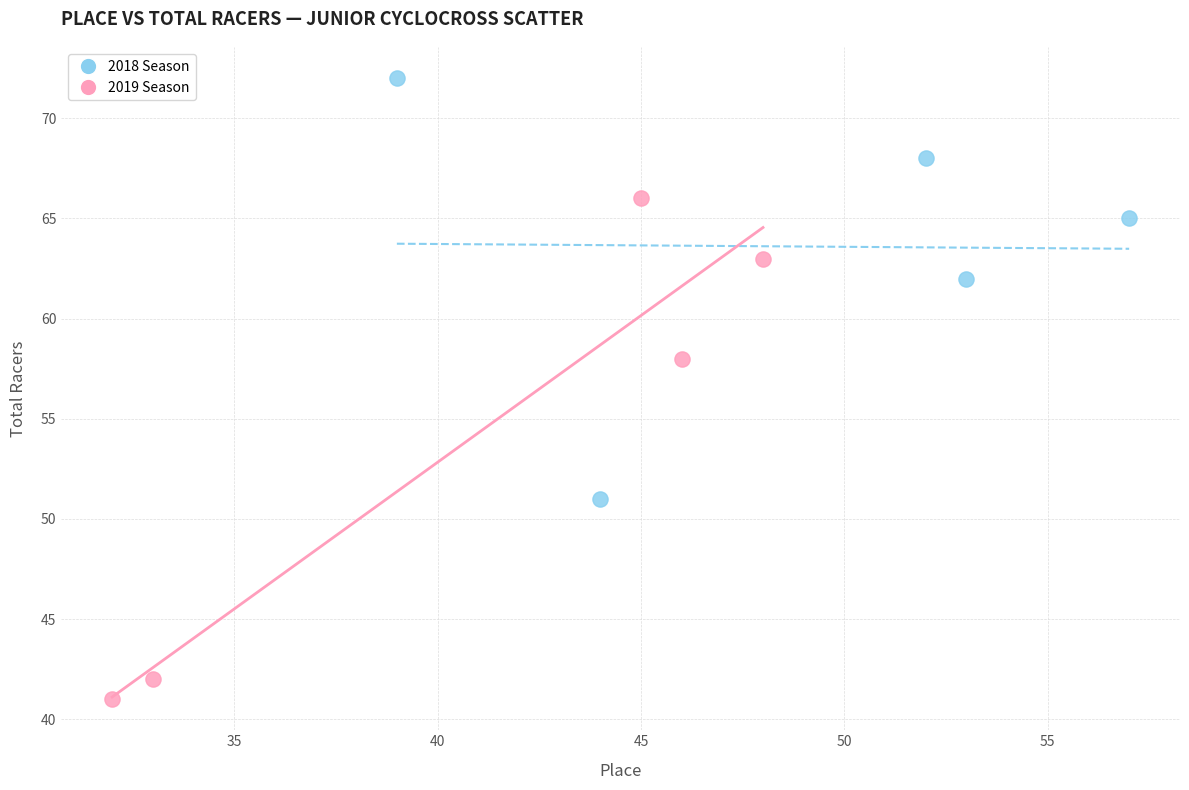

What are all the series names shown in the legend?

2018 Season, 2019 Season